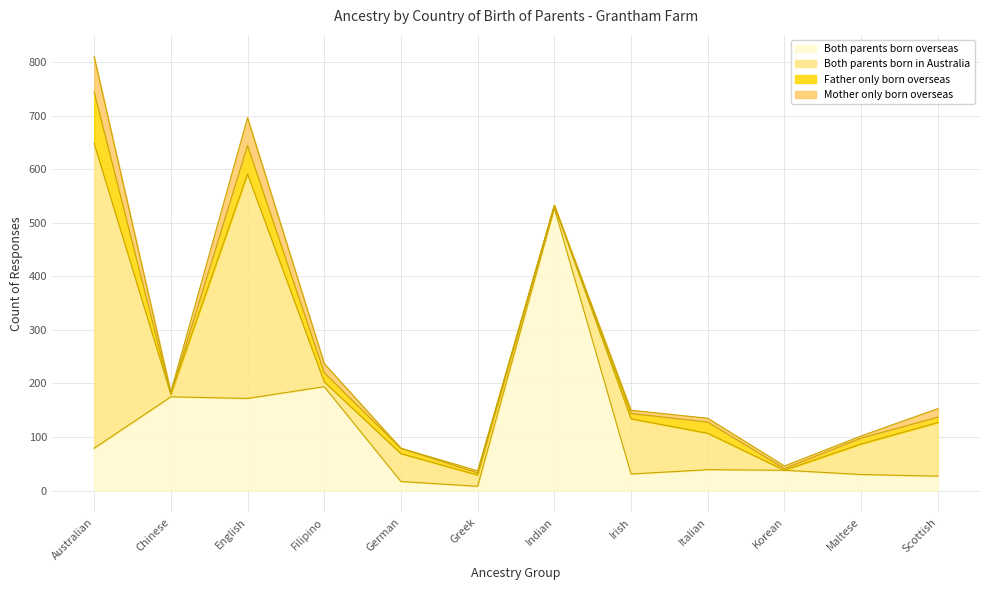

Where is Both parents born overseas nearest to the value 267?

Filipino